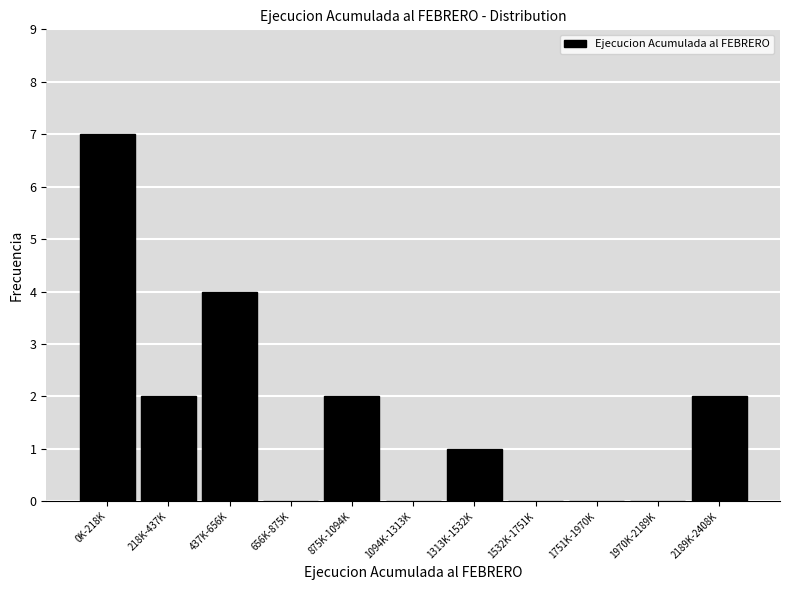

Reading left to right, what are all the values shown in this chart?

0K-218K=7	218K-437K=2	437K-656K=4	656K-875K=0	875K-1094K=2	1094K-1313K=0	1313K-1532K=1	1532K-1751K=0	1751K-1970K=0	1970K-2189K=0	2189K-2408K=2